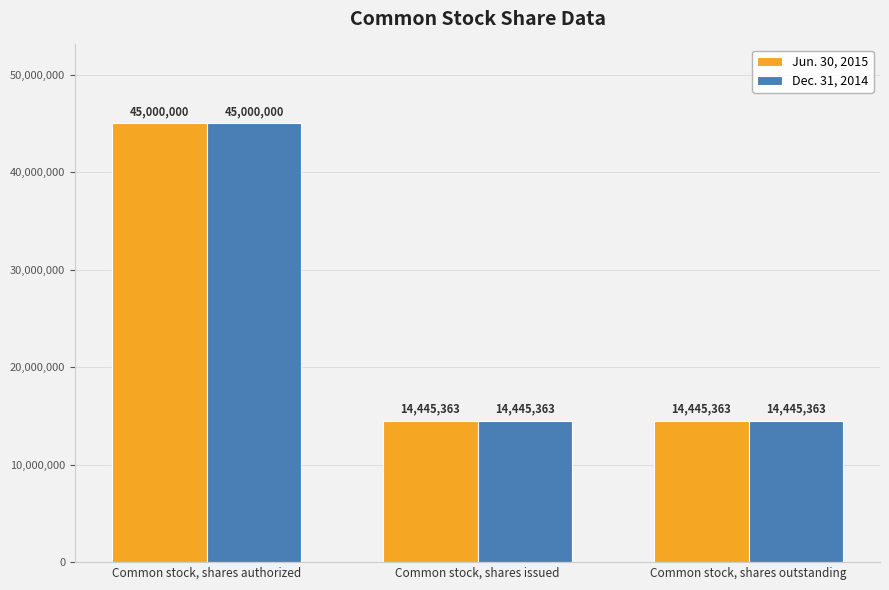

Reading left to right, transcribe all the data shown in this chart.

Jun. 30, 2015: 45000000	14445363	14445363
Dec. 31, 2014: 45000000	14445363	14445363